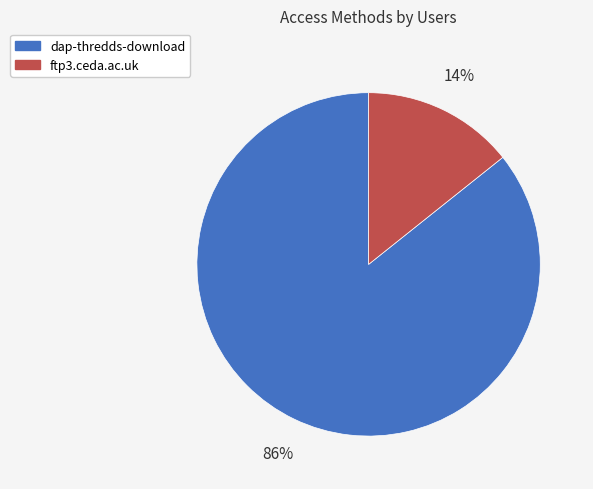

To the nearest percent, what portion does ftp3.ceda.ac.uk represent?

14%